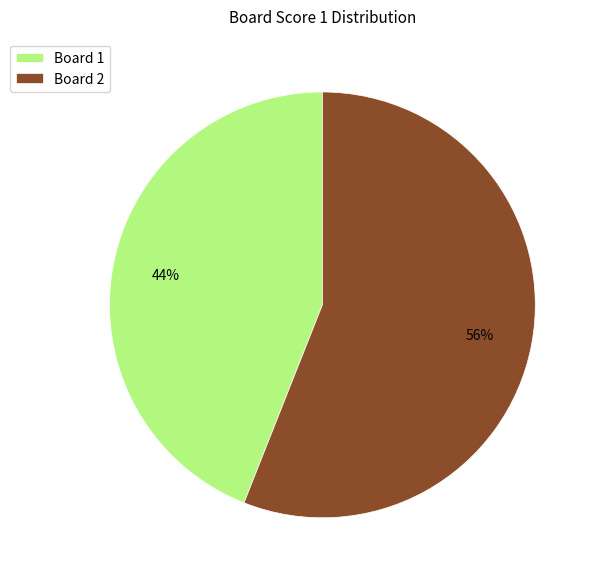

To the nearest percent, what is the difference between the largest and smallest slice percentages?

12%